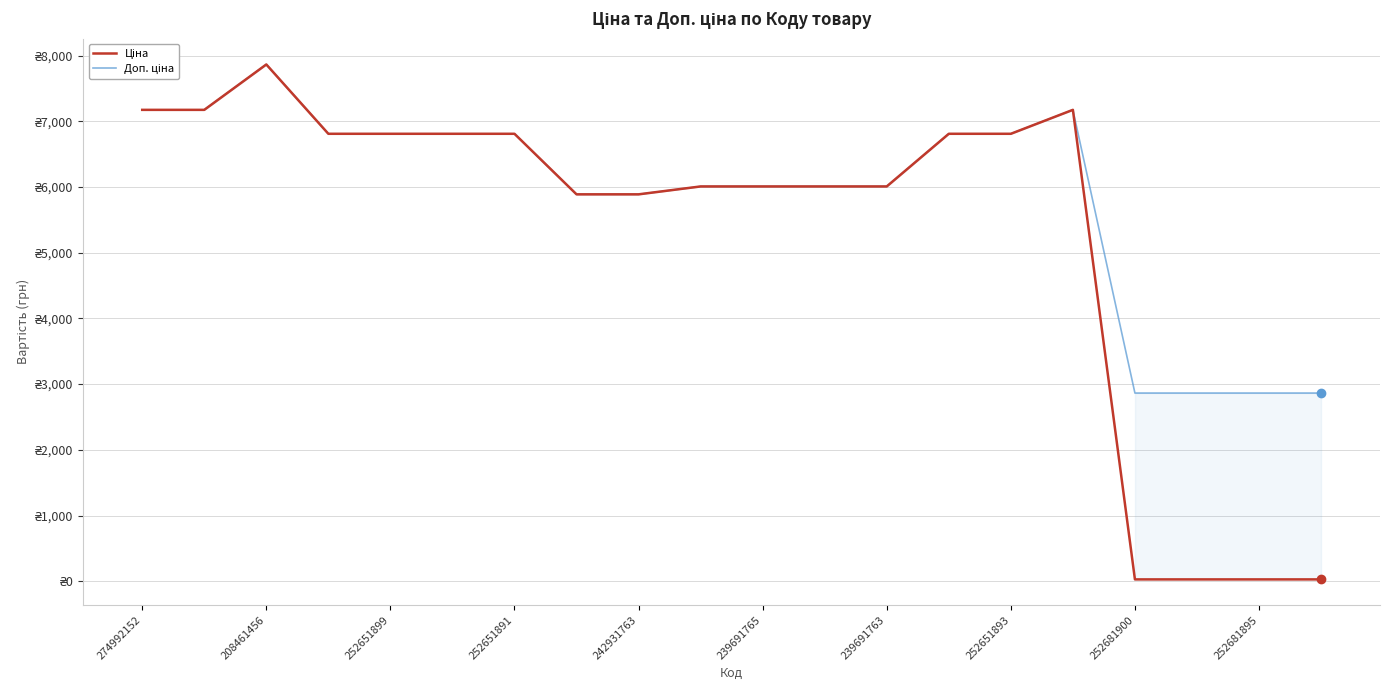

What is the minimum value for Доп. ціна?

2864.0